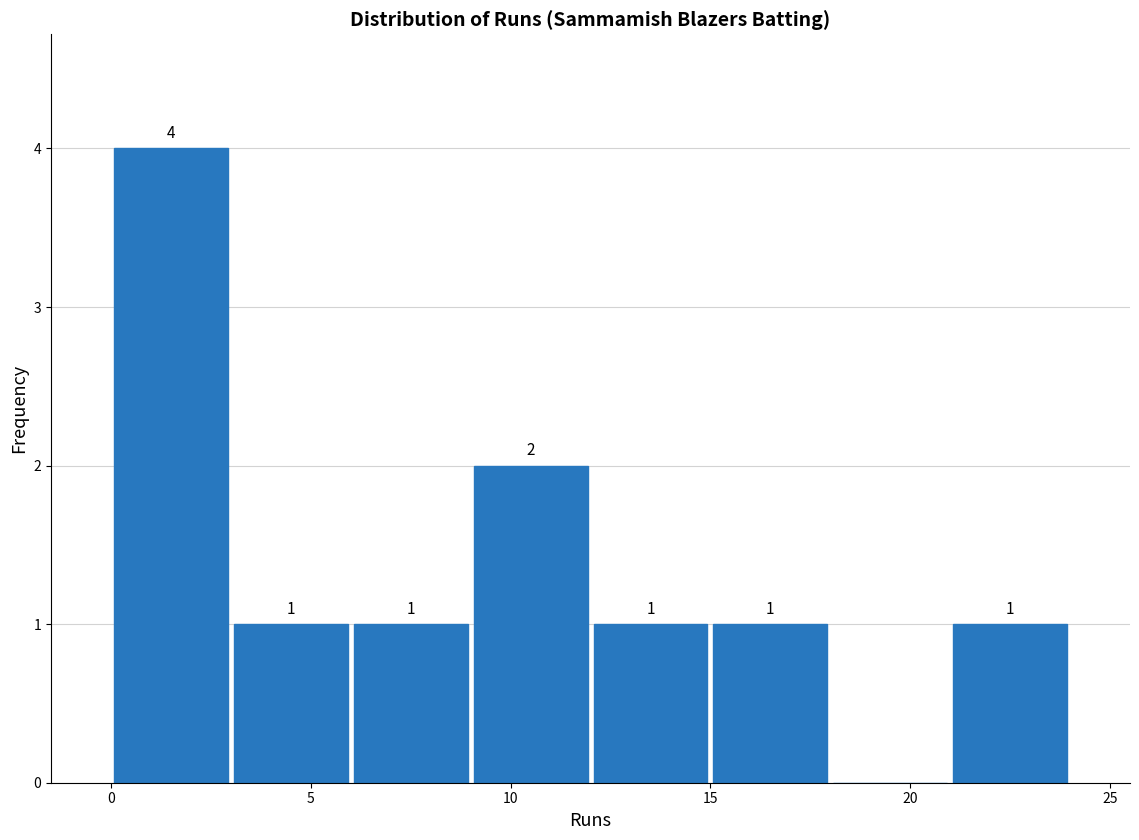

Over which range of the x-axis is the bar tallest?

0 to 3